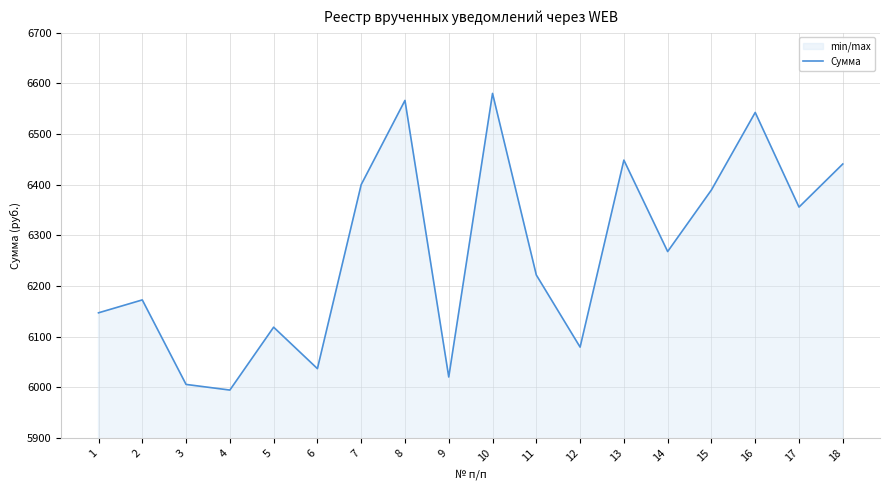

Rank the categories by value from lowest to highest.

4, 3, 9, 6, 12, 5, 1, 2, 11, 14, 17, 15, 7, 18, 13, 16, 8, 10